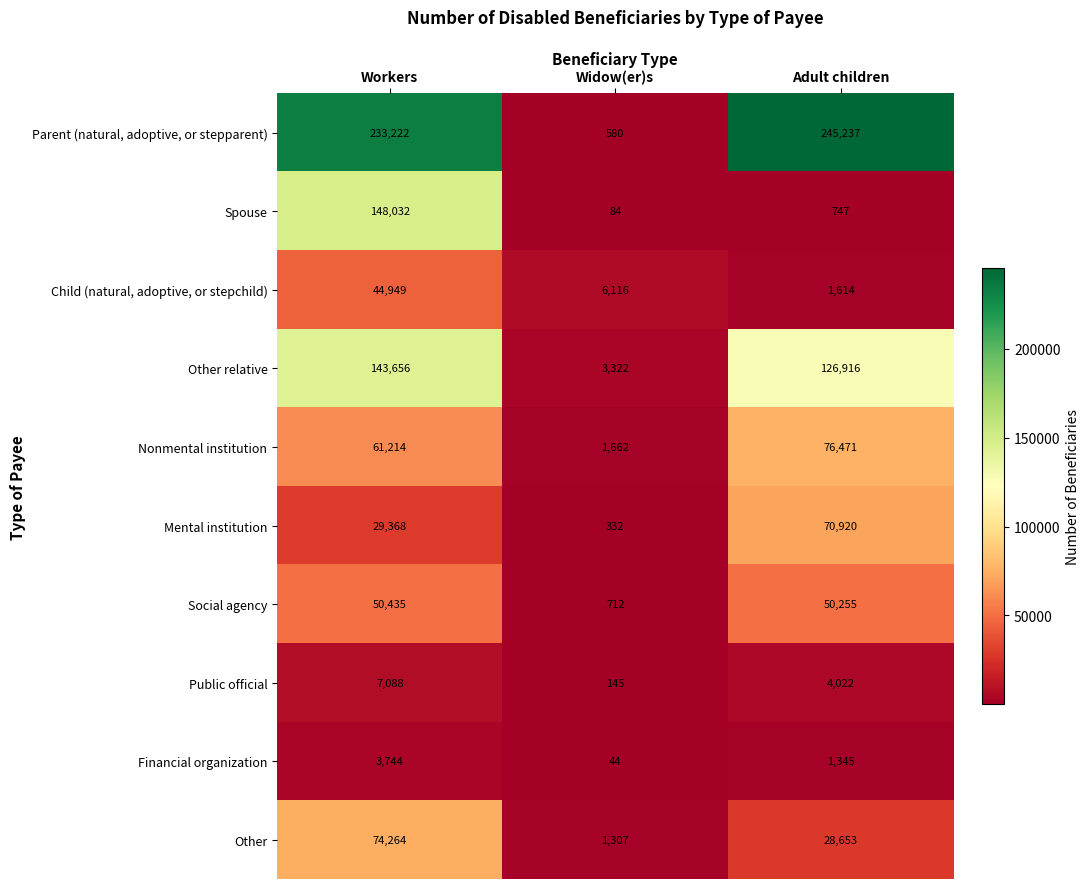

Count the Other relative values in the range 3322 to 143656.

3